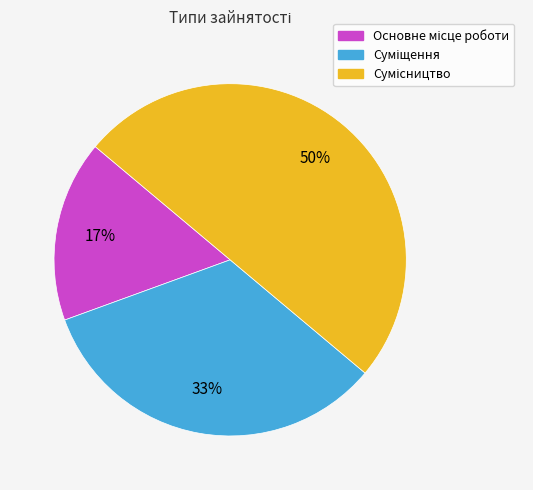

To the nearest percent, what is the difference between the largest and smallest slice percentages?

33%